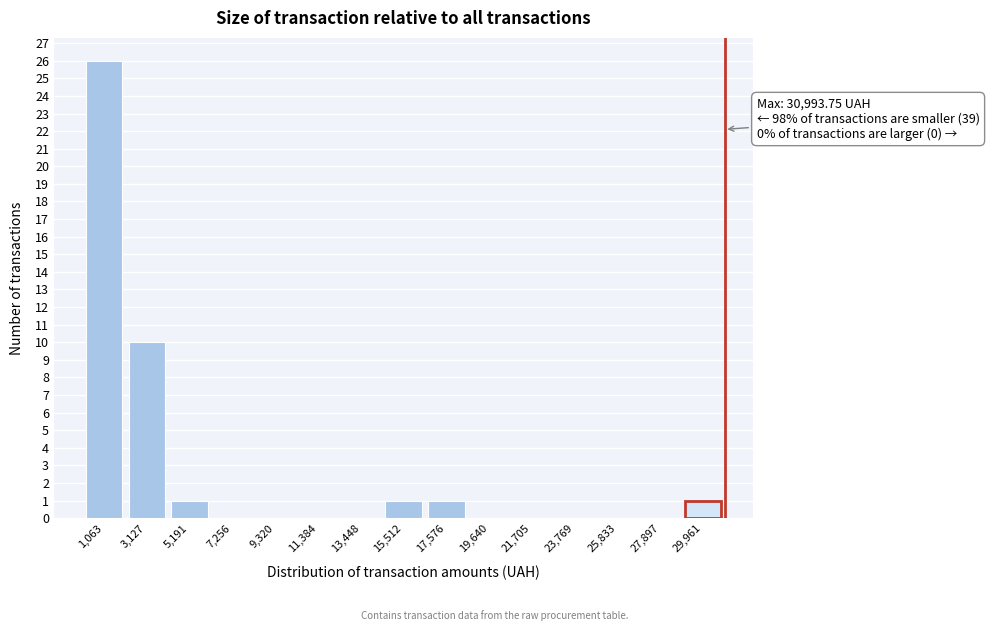

Over which range of the x-axis is the bar tallest?

0 to 2000